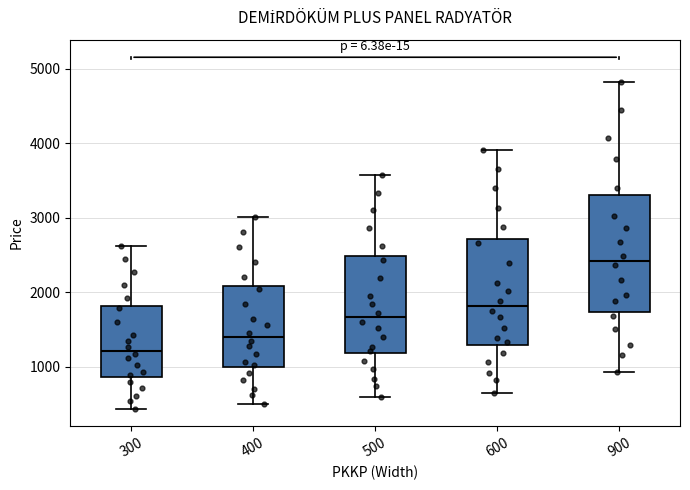

Which box's median line is the lowest?

300